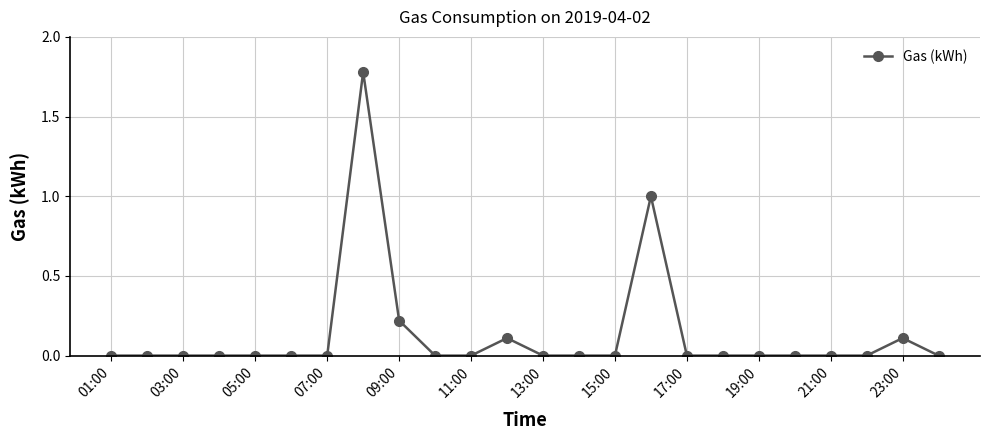

What is the difference between the second highest and second lowest values?

1.0